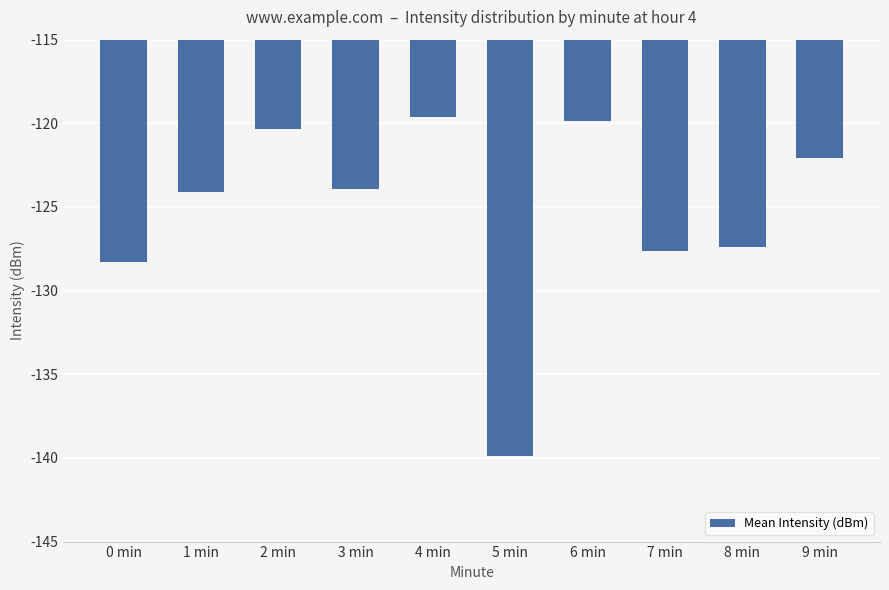

What is the label of the 6th bar from the left?

5 min